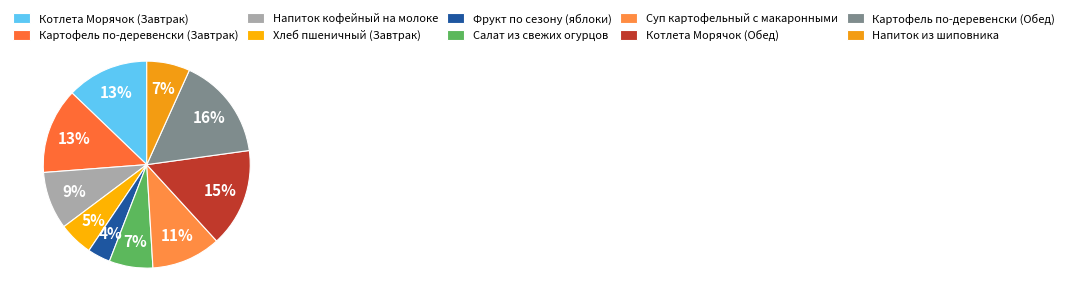

Does Салат из свежих огурцов represent more than half of the total?

No